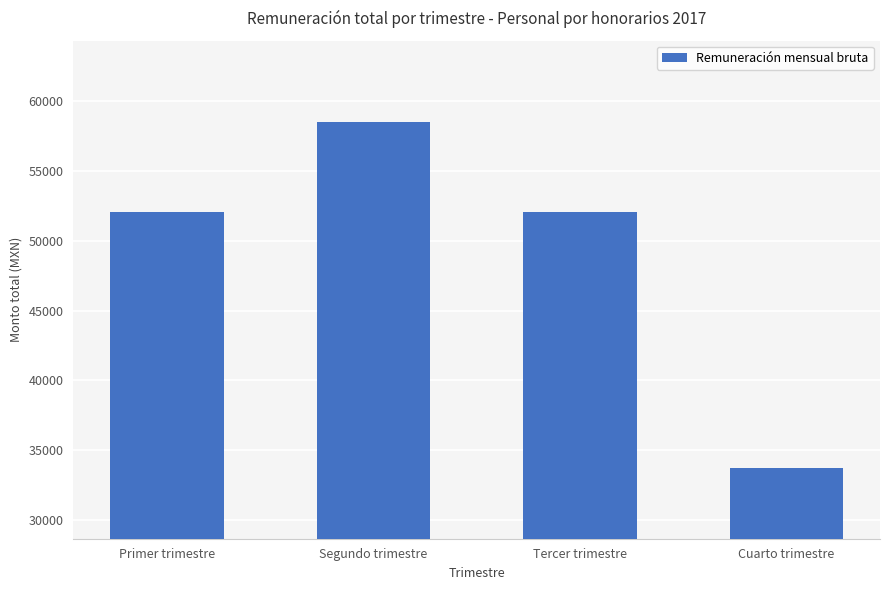

Read the value at Tercer trimestre.

52084.0